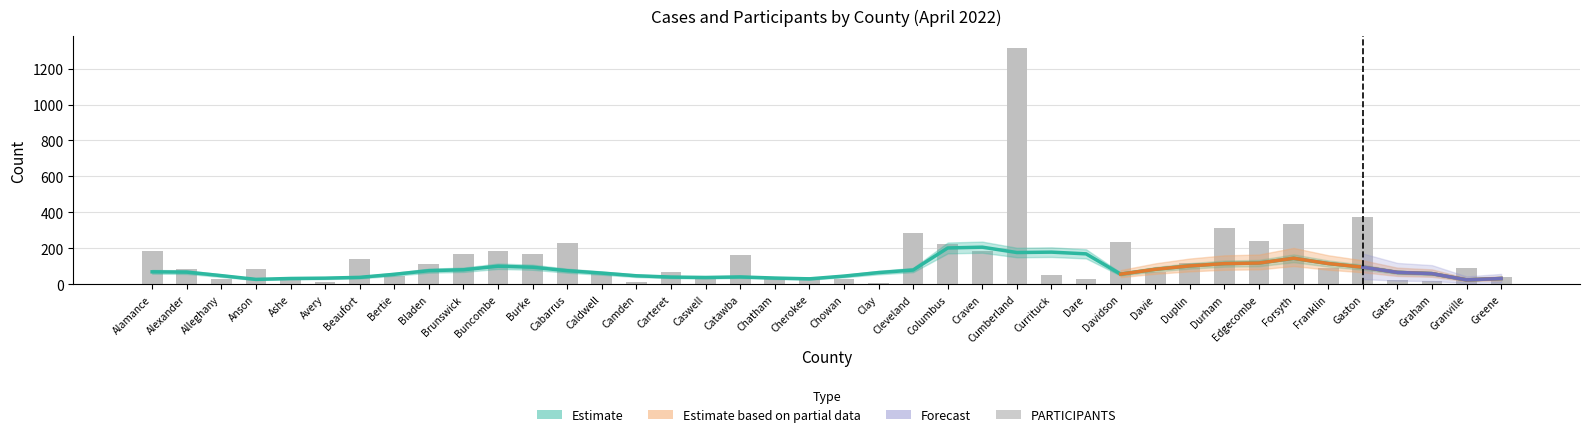

What is the ratio of the value at Burke to the value at Bertie?

3.7